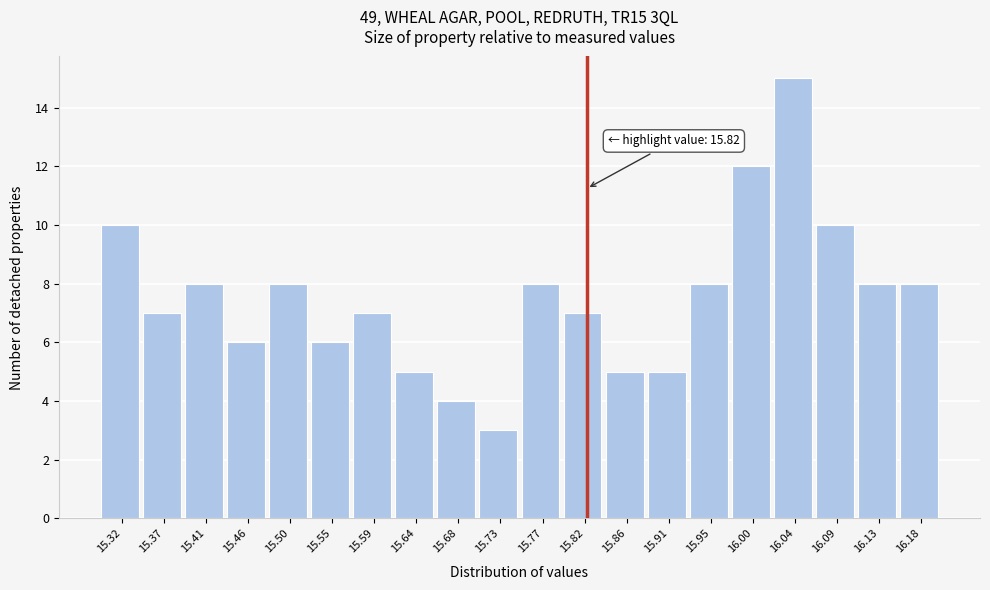

Which range on the x-axis has the tallest bar?

16.020 to 16.065